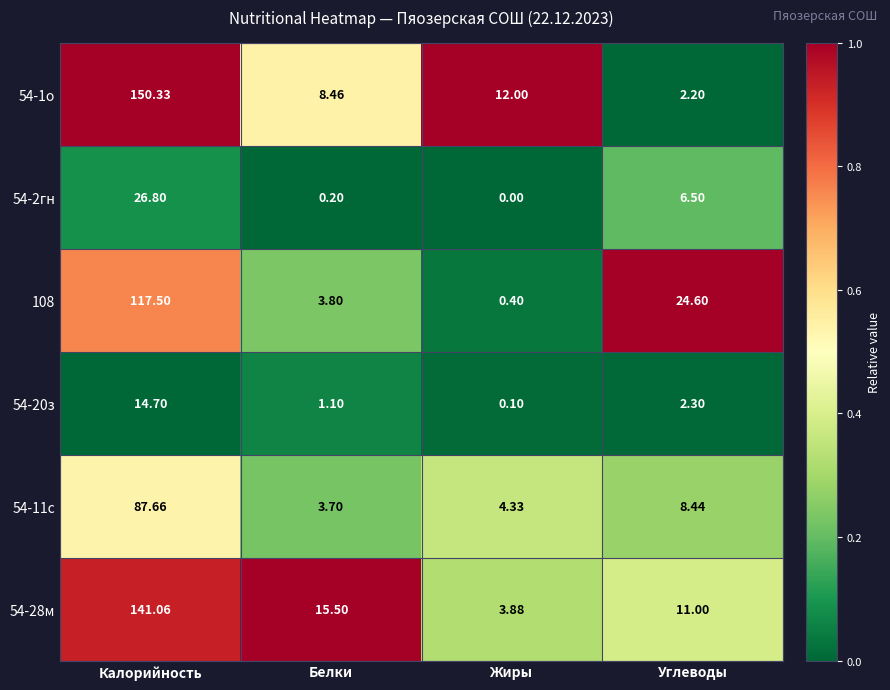

Is the value of 108 at Белки greater than the value of 54-11с at Углеводы?

No